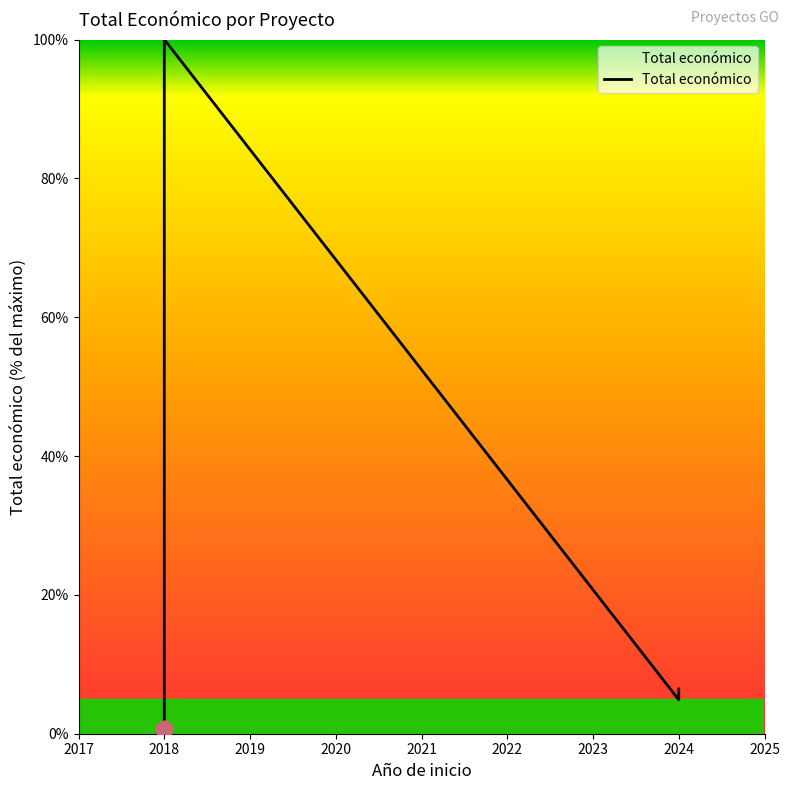

What is the smallest value displayed?

0.7